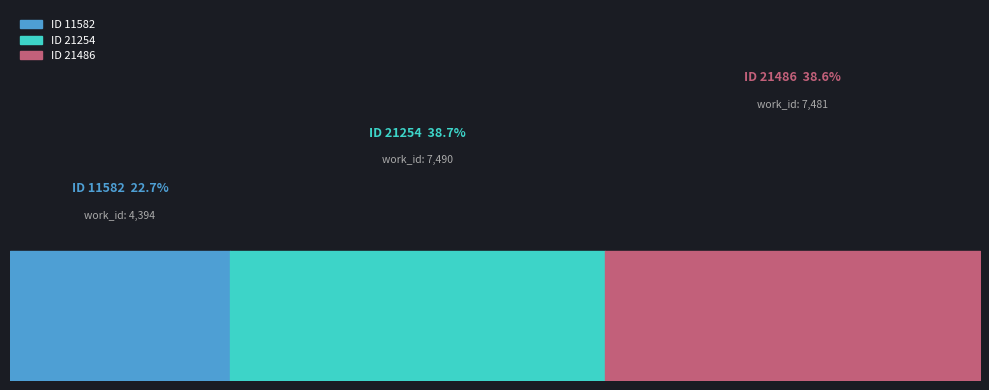

At which category does the chart reach its minimum across all series?

11582